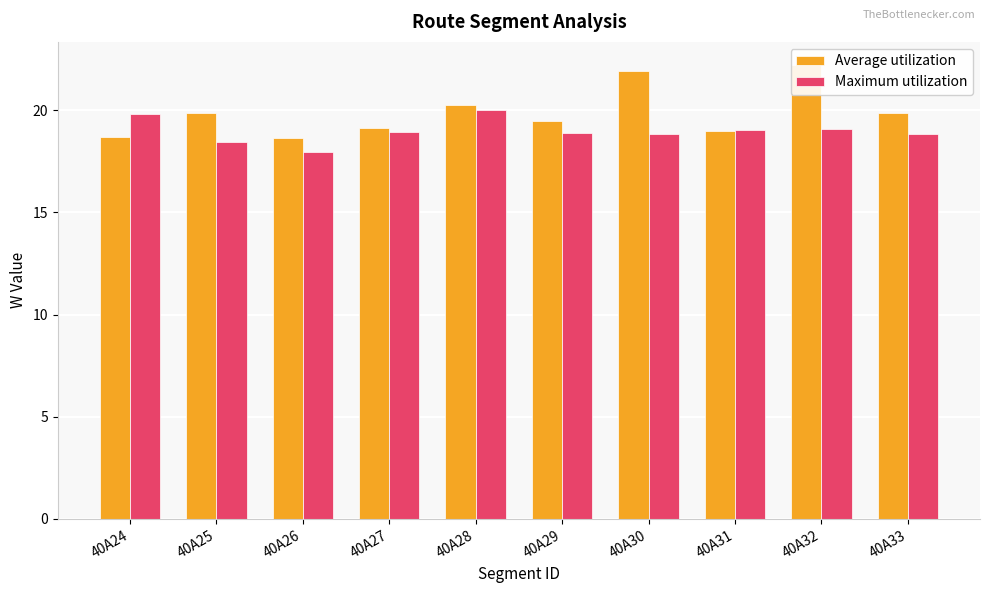

Is the value of Maximum utilization at 40A32 greater than the value of Average utilization at 40A31?

Yes